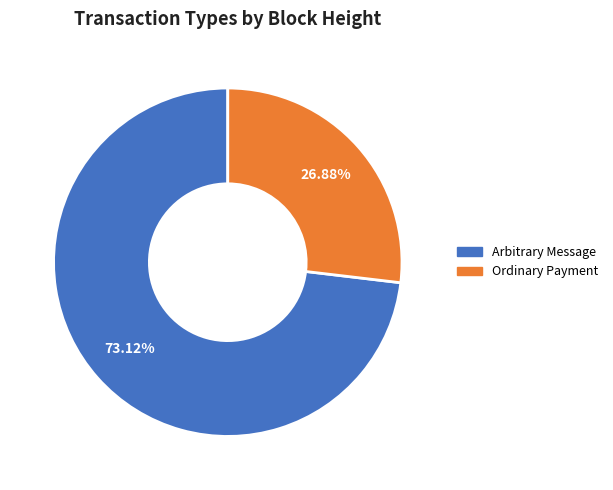

Rank the categories by value from lowest to highest.

Ordinary Payment, Arbitrary Message